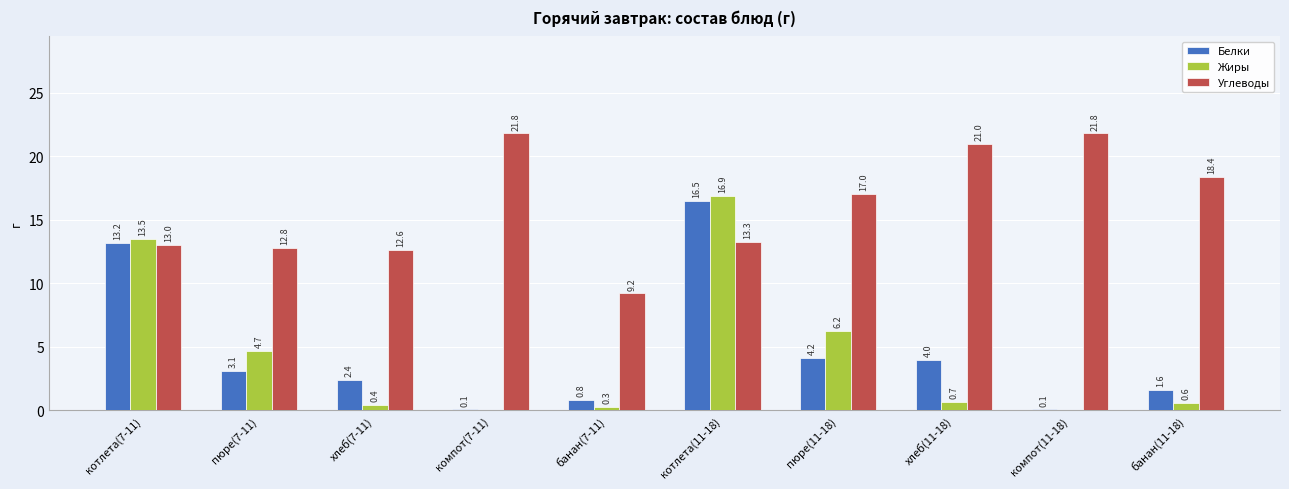

Which series has the largest range (max minus min)?

Жиры